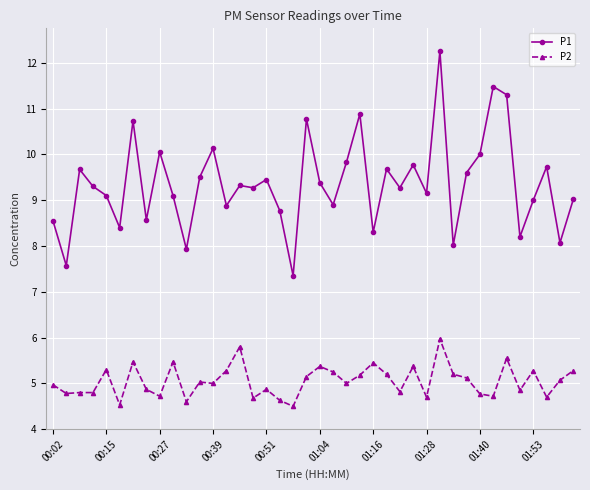

What is the value of the P2 point at the 4th from the left?

4.8